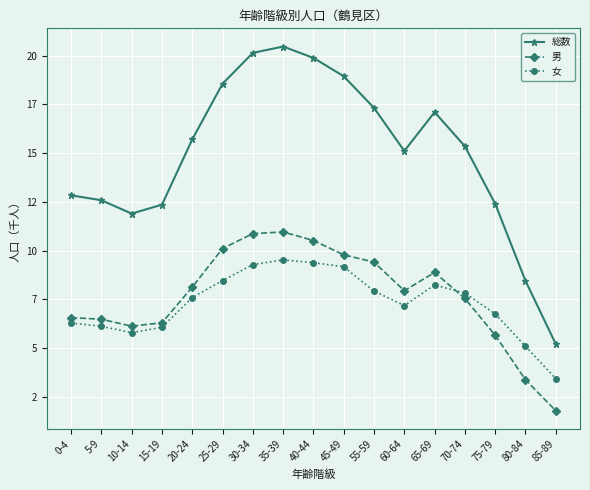

What is the difference between the highest and lowest values at 10-14?

6116